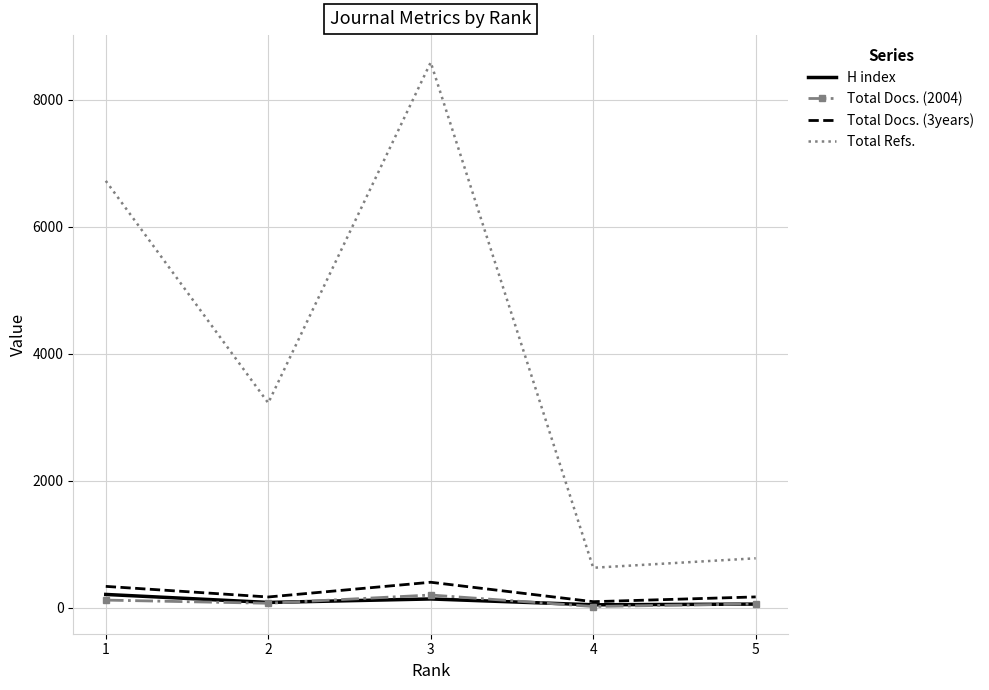

True or false: Total Refs. and H index intersect in this chart.

False